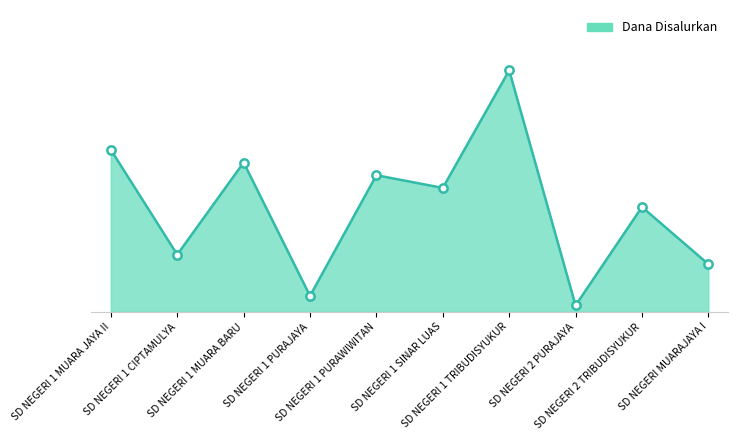

What is the smallest value displayed?

450000